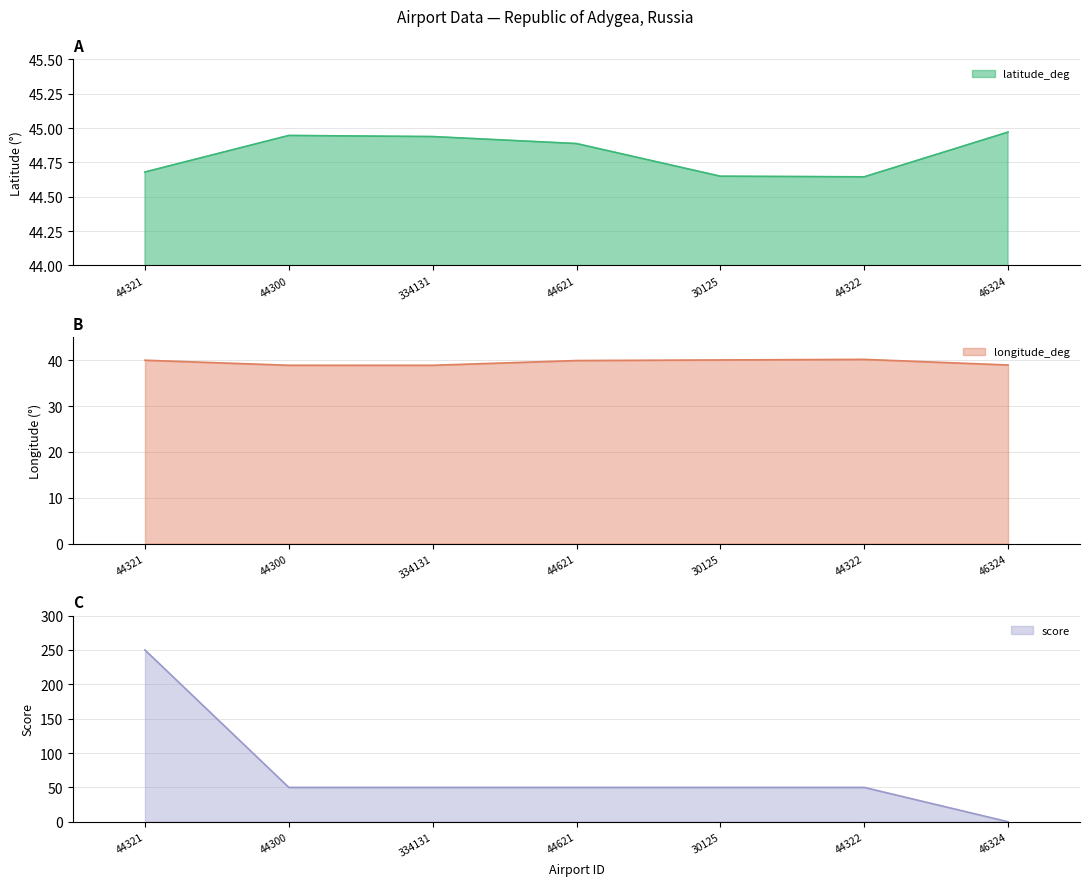

Does the chart have visible grid lines?

Yes